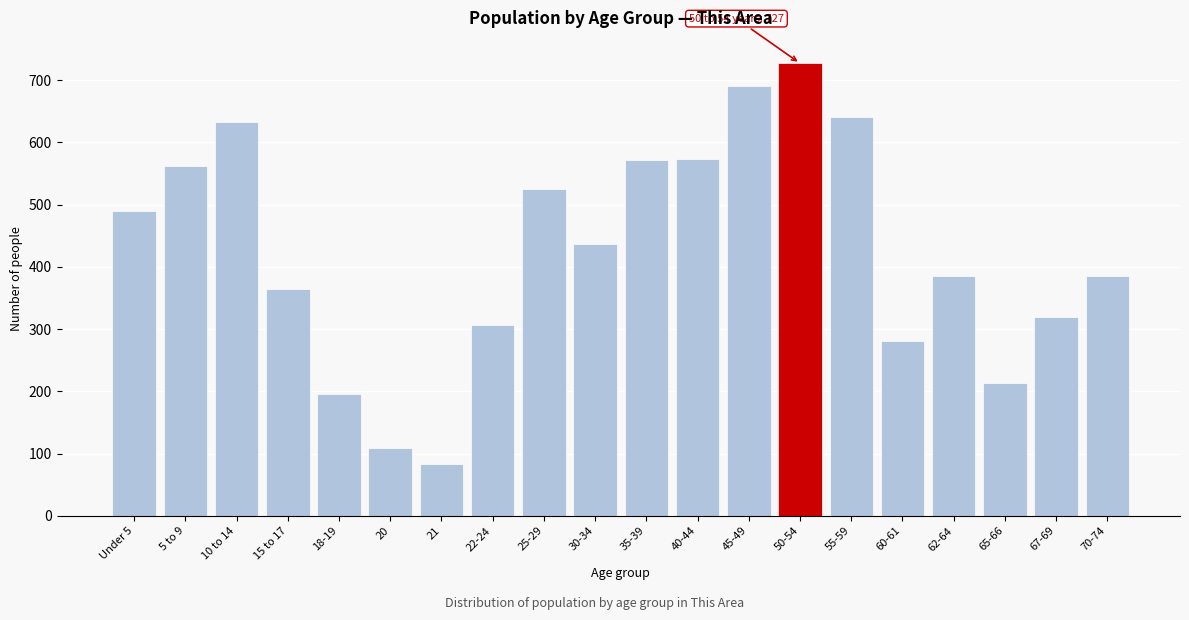

Between 18-19 and 60-61, which is larger?

60-61